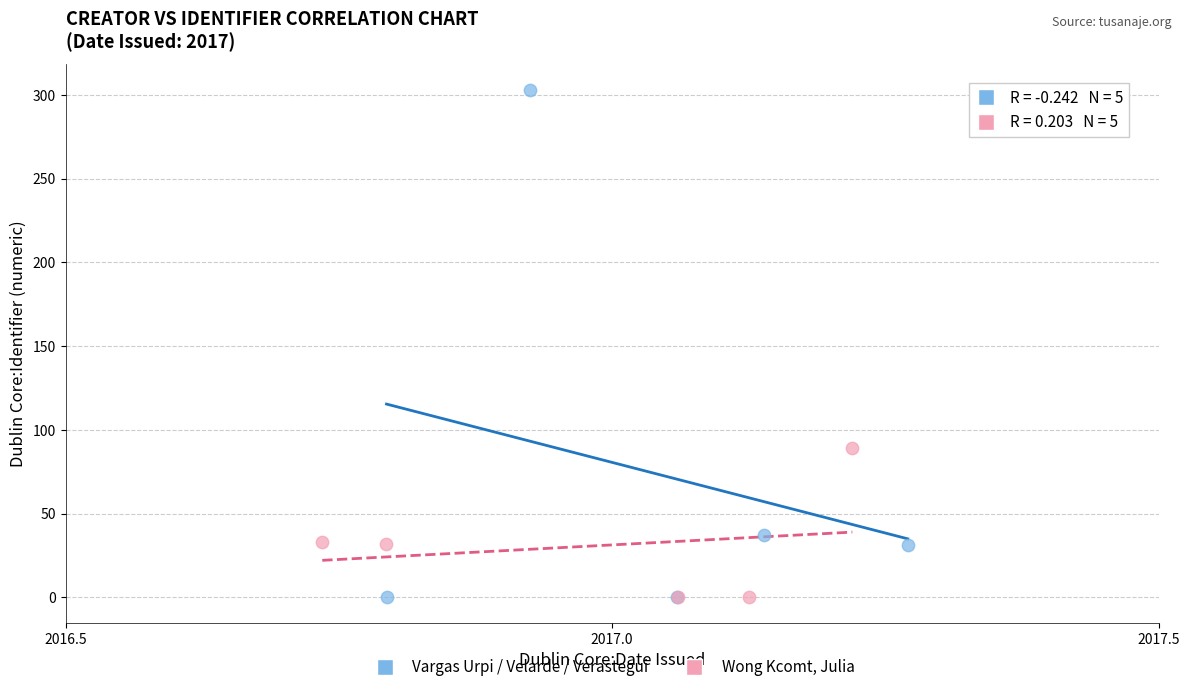

Which series reaches the maximum Y coordinate?

Vargas Urpi / Velarde / Verastegui